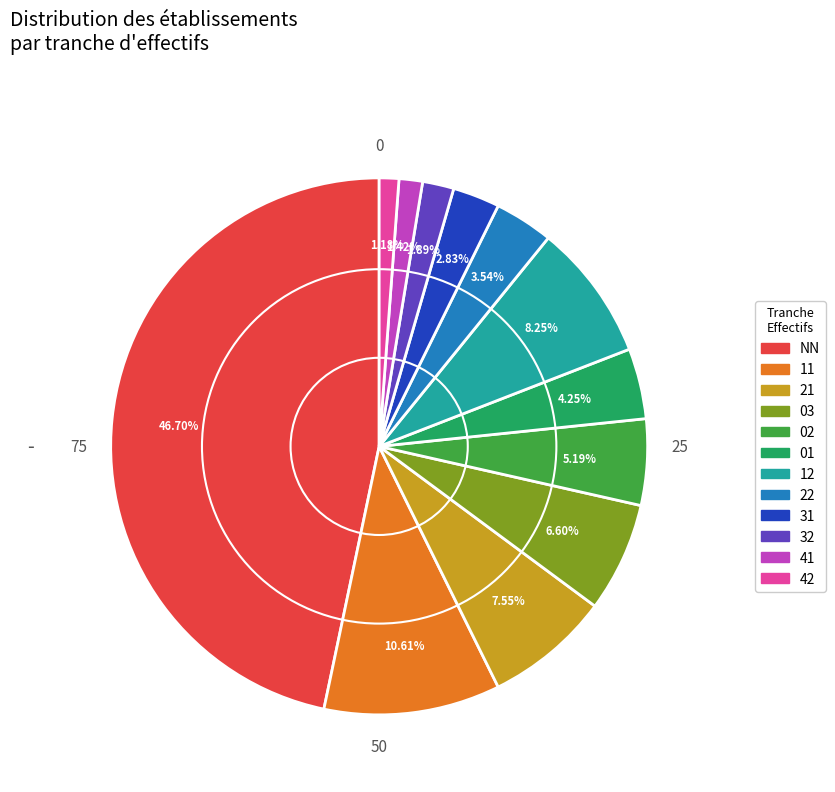

Approximately how many times larger is the value at 41 compared to 11?

0.1